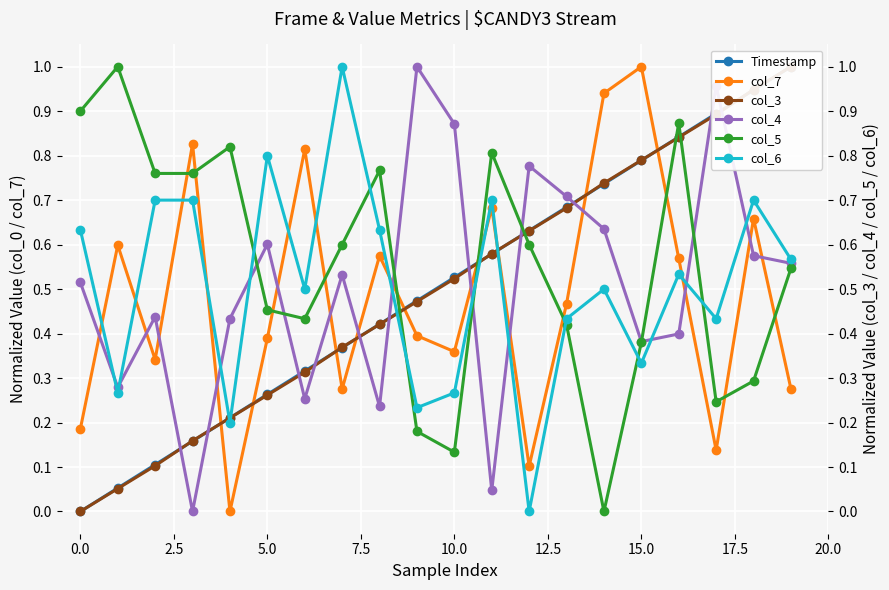

What is the value of the col_3 point at the 7th from the left?

0.3